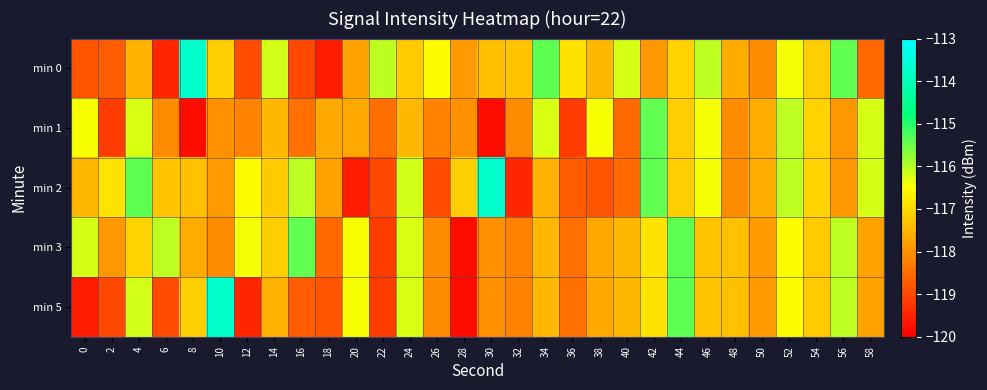

Between 20 and 26, which is larger?

26